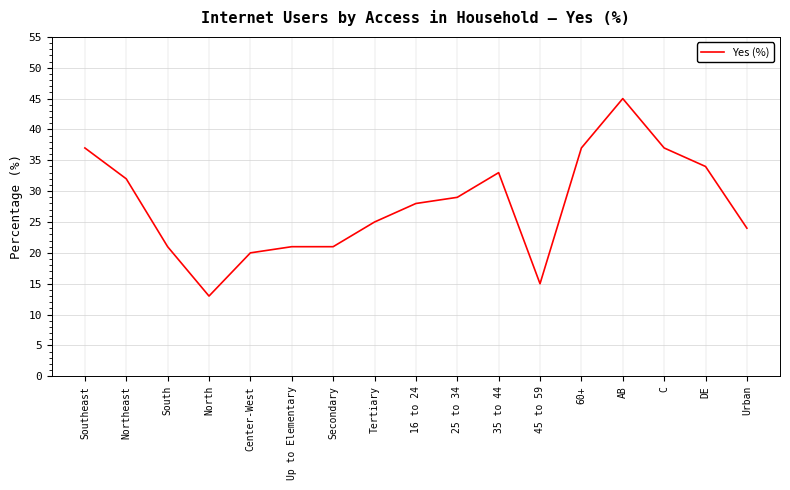

What is the approximate value at Center-West, to the nearest 5?

20